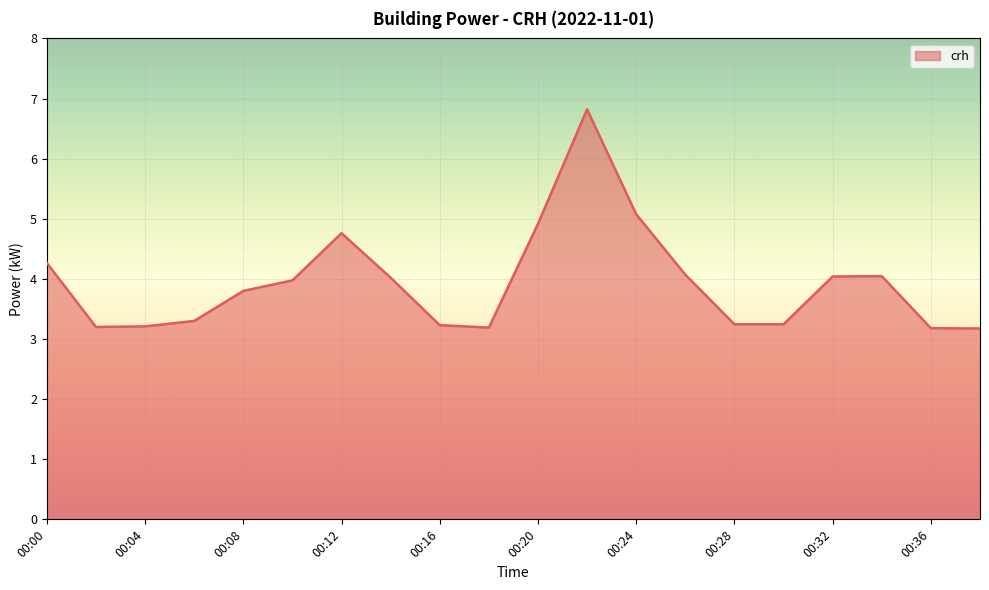

What is the difference between the maximum and minimum values?

3.6